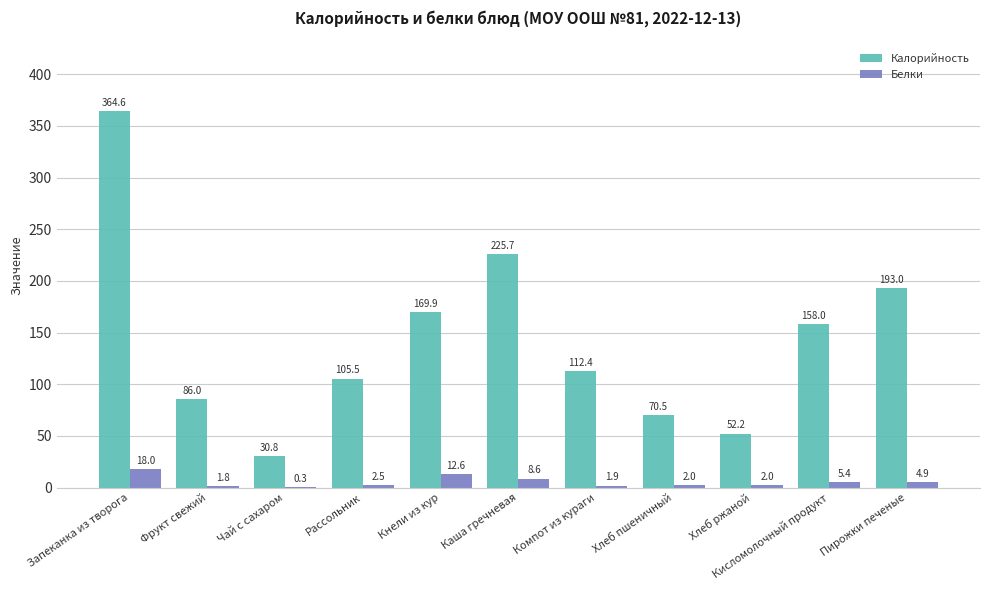

What is the maximum value shown in the chart?

364.6